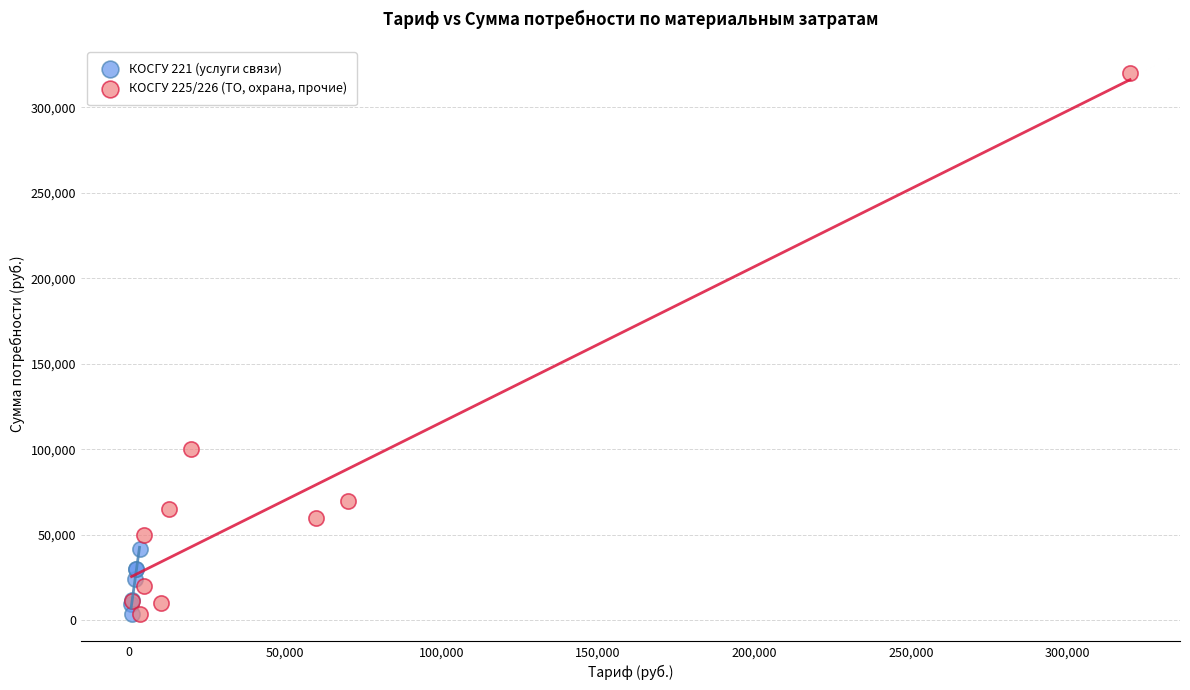

Which series has the largest Y range (max minus min)?

КОСГУ 225/226 (ТО, охрана, прочие)